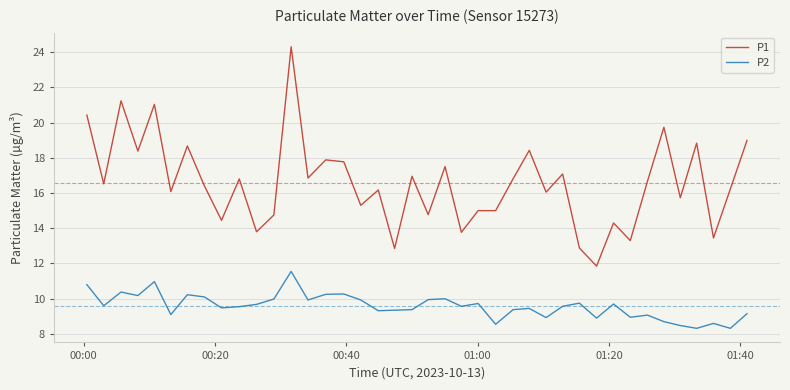

What are all the series names shown in the legend?

P1, P2